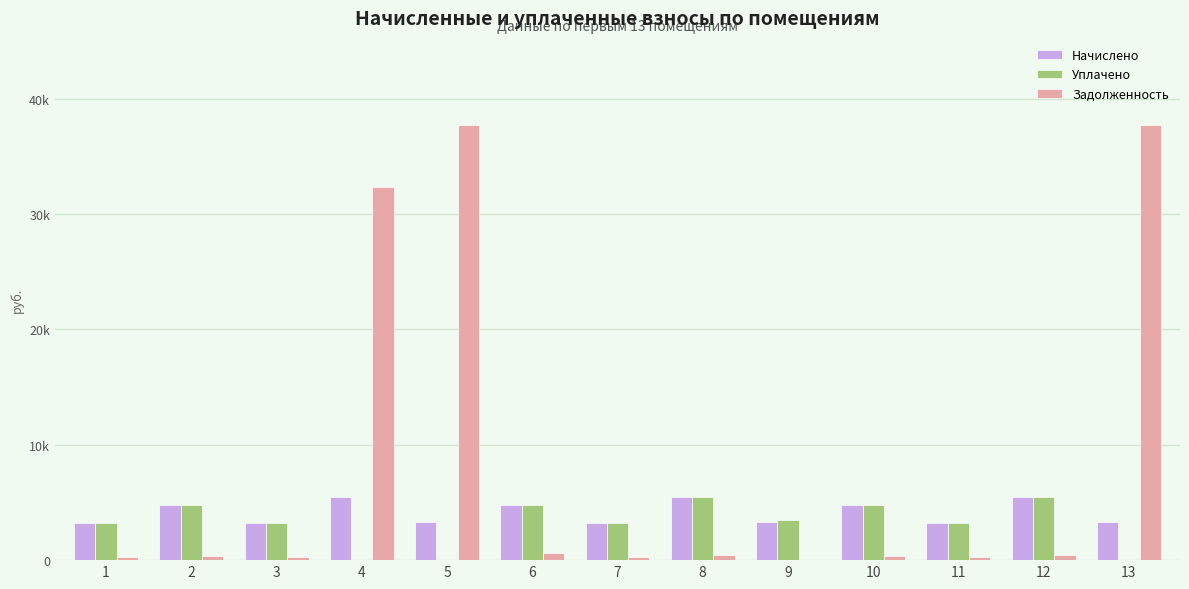

Are the bars horizontal?

No